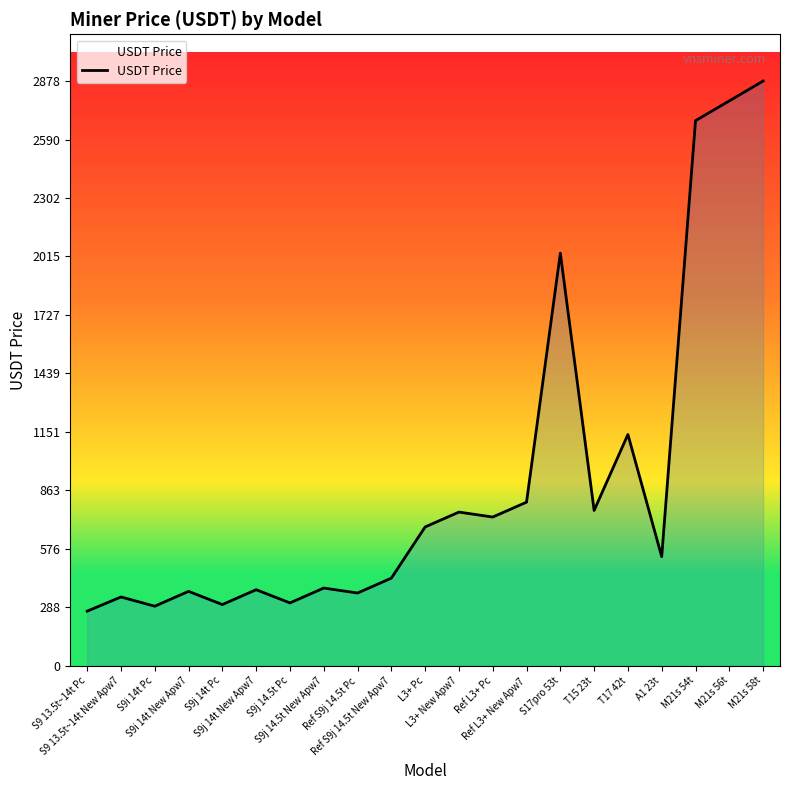

What is the difference between the maximum and minimum values?

2609.8